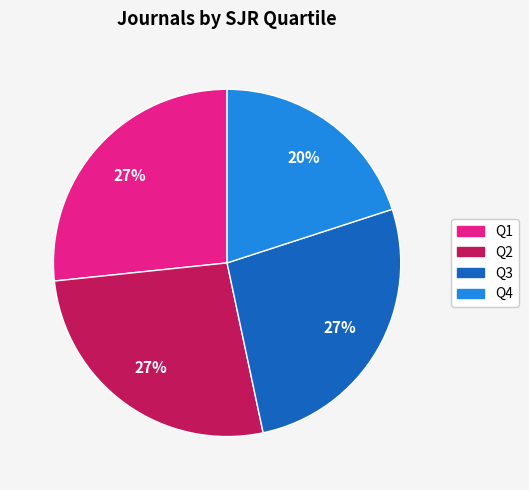

Is there any slice that represents more than half of the pie?

No